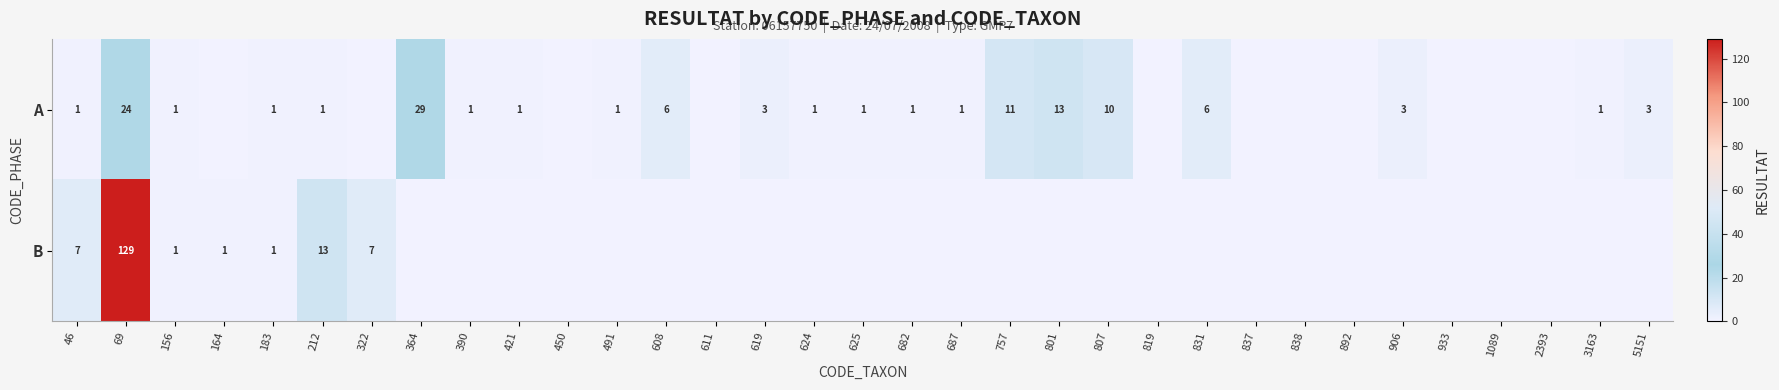

Rank the series at 212 from lowest to highest value.

A, B